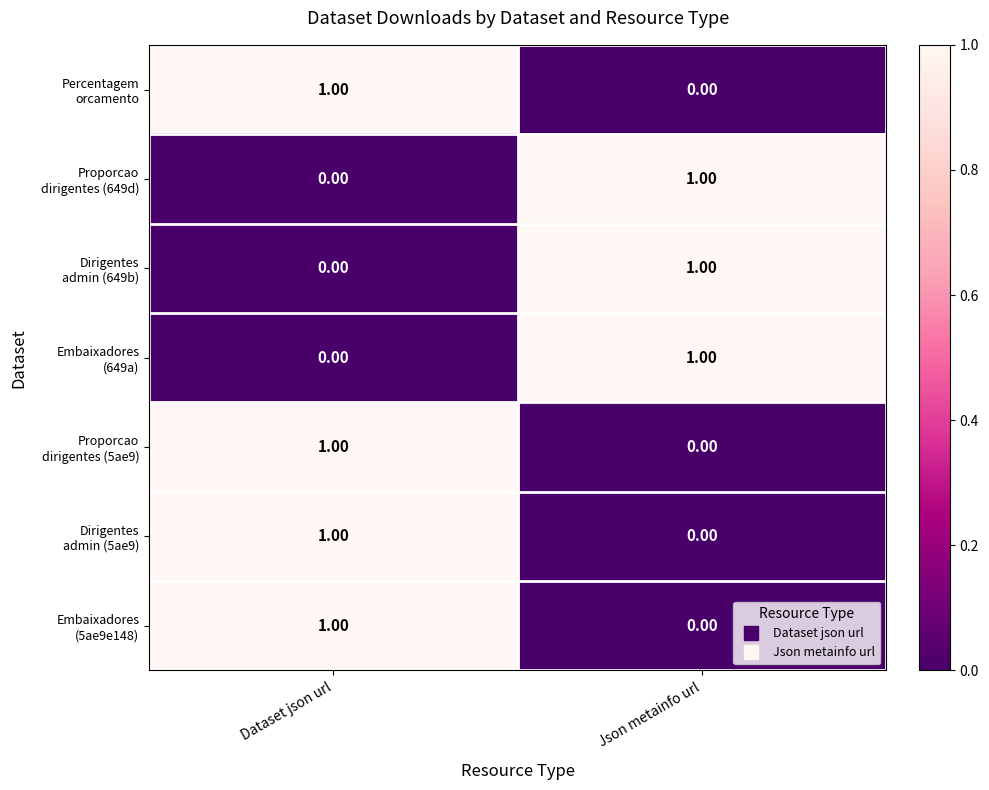

What is the total value across all series at Json metainfo url?

3